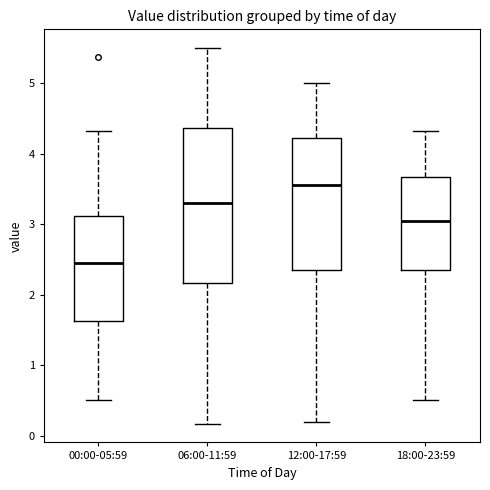

Which box's median line is the highest?

12:00-17:59